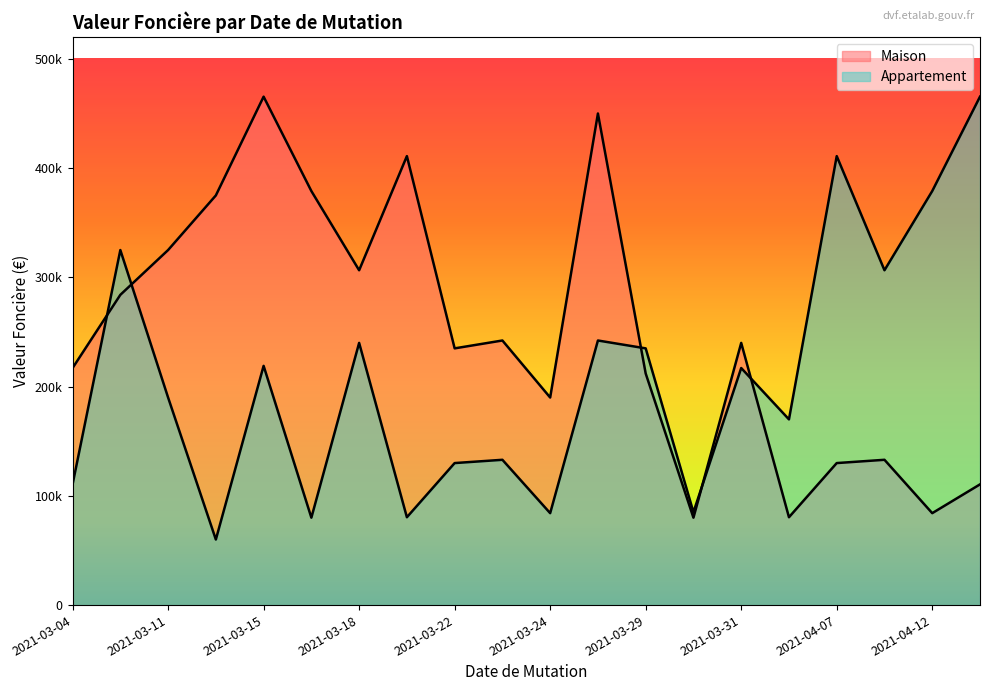

Between which two adjacent categories do Maison and Appartement first intersect?

2021-03-04 and 2021-03-08